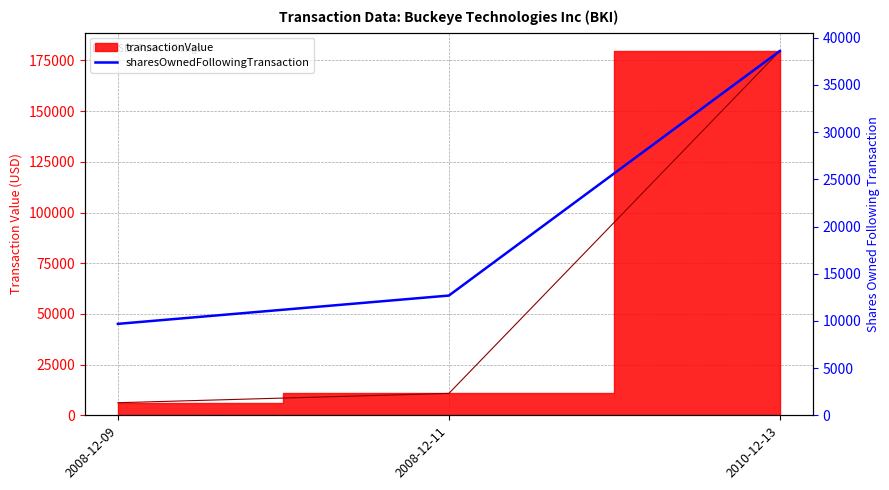

Rank the categories by value from lowest to highest.

2008-12-09, 2008-12-11, 2010-12-13